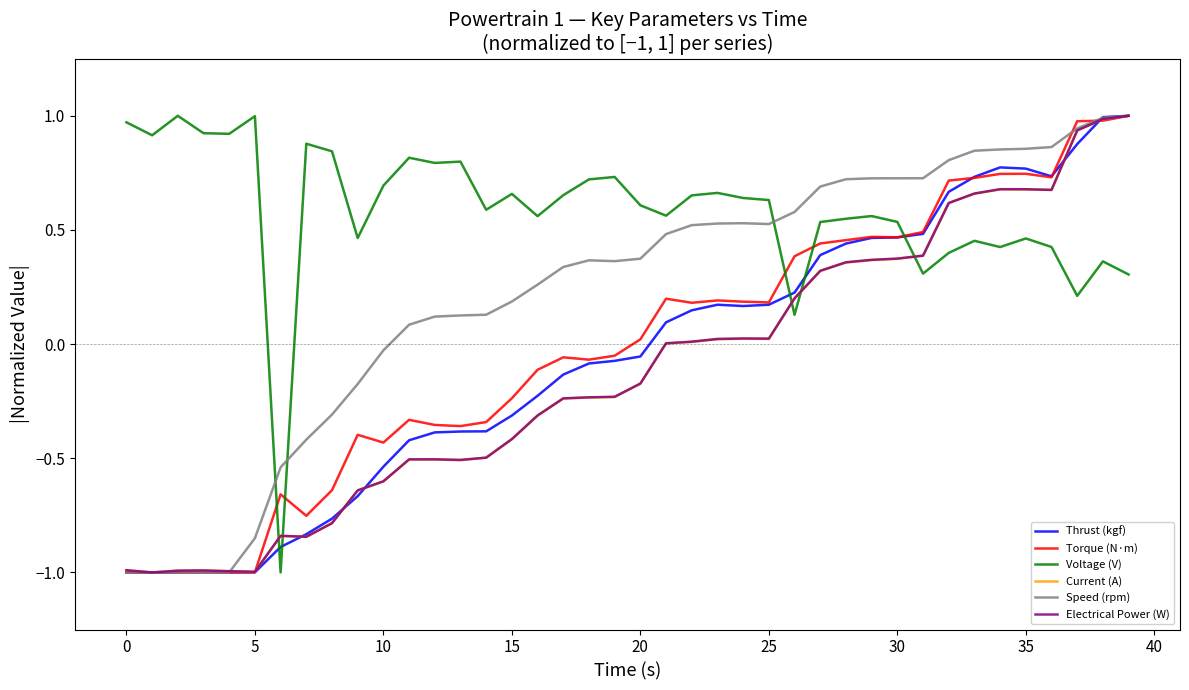

Which series has the largest total across all categories?

Voltage (V)